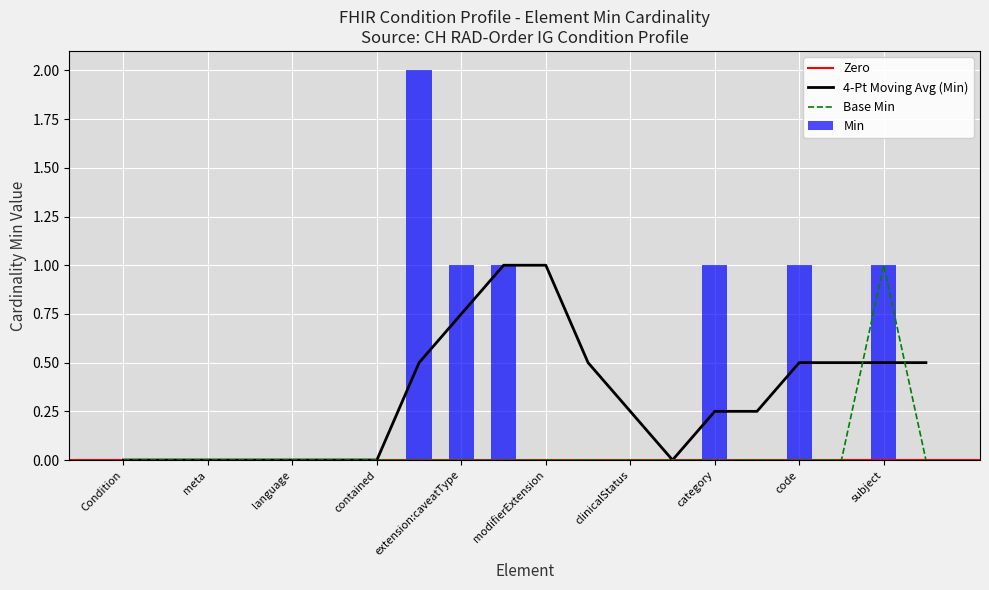

Which series has the largest range (max minus min)?

Min